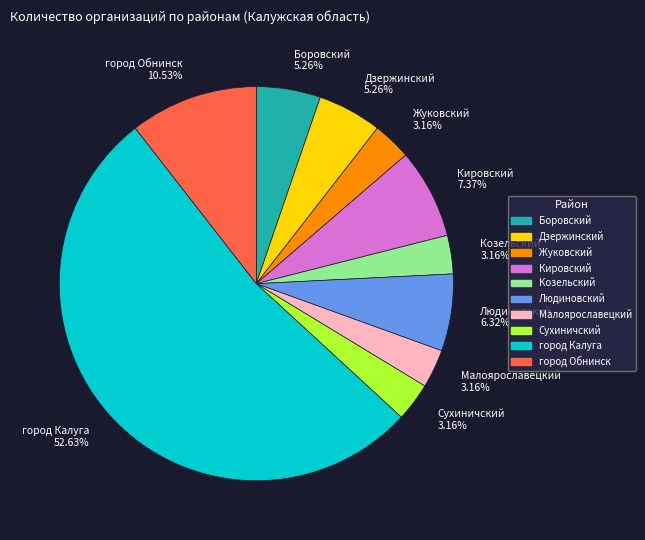

Approximately how many times larger is the value at Людиновский 6.32% compared to город Обнинск 10.53%?

0.6